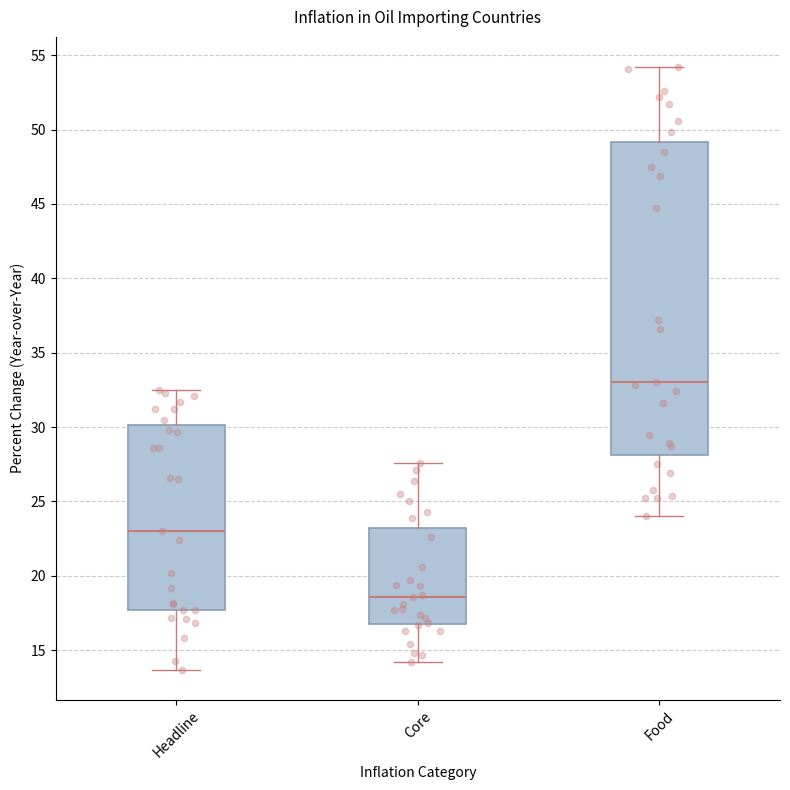

Reading left to right, transcribe this box plot: for each box, give where its median line is, the range the box spans, and where its two whiskers end, as read against the y-axis. The values are not printed on the chart, so give them approximately, as read against the axis.

Headline: median 23.0, box 17.5 to 30.0, whiskers 13.5 to 32.5
Core: median 18.5, box 17.0 to 23.5, whiskers 14.0 to 27.5
Food: median 33.0, box 28.0 to 49.0, whiskers 24.0 to 54.0